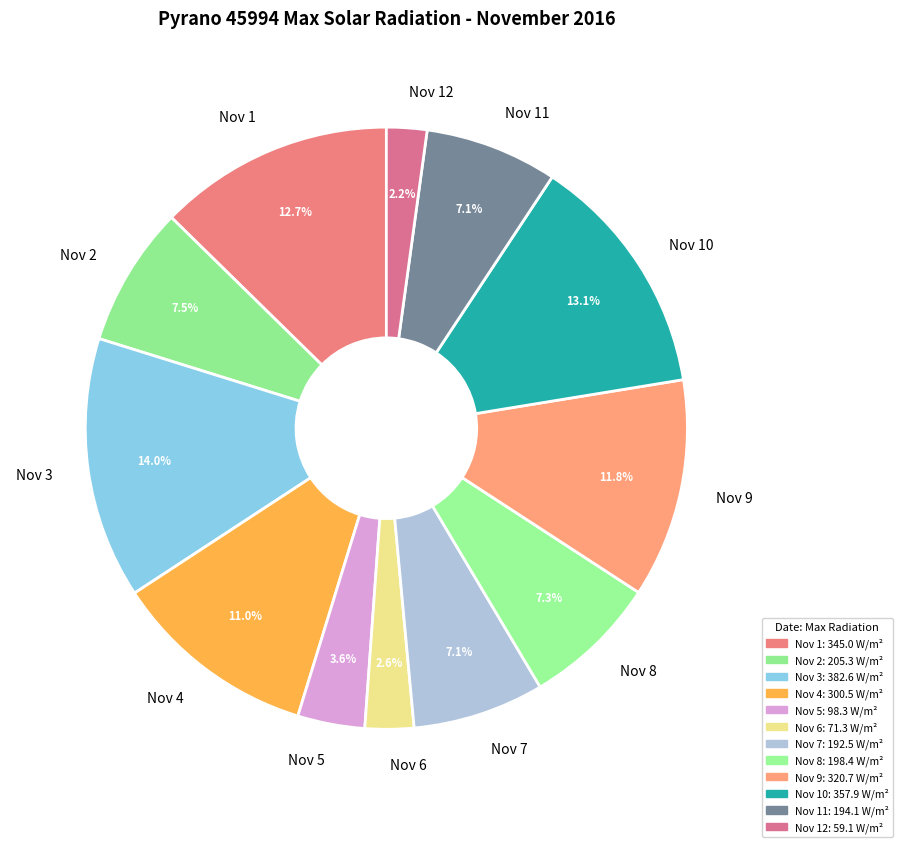

How many slices are in this pie chart?

12